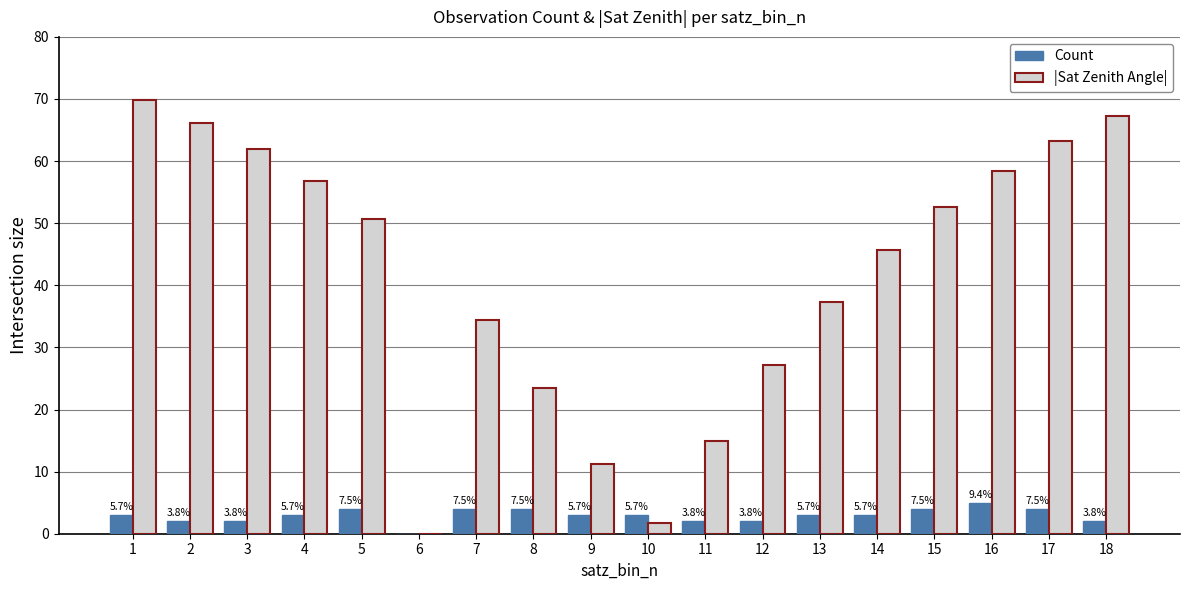

The value of |Sat Zenith Angle| at 10 is 1.8. True or false?

True